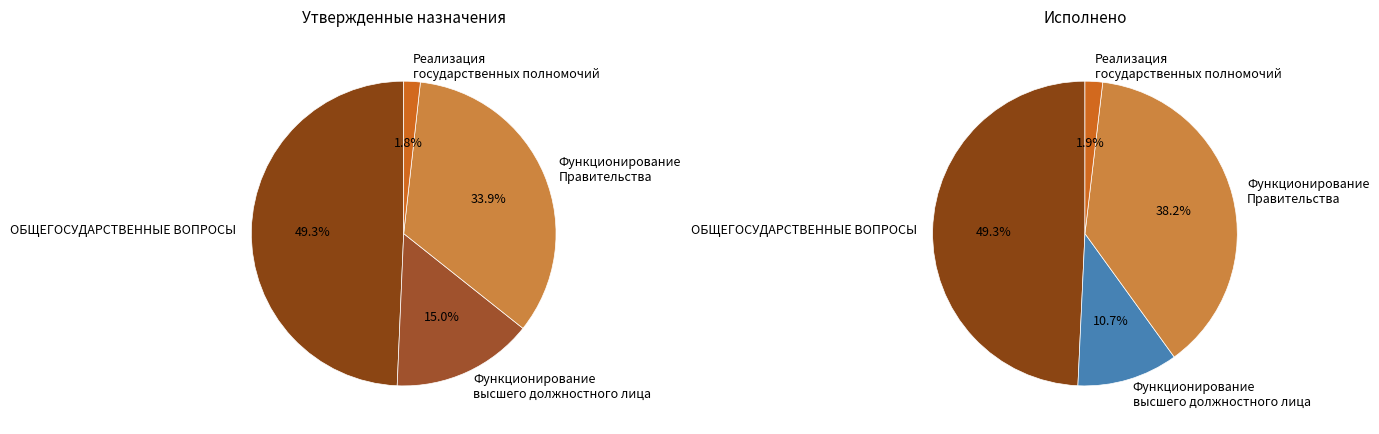

Rank the series by their maximum value, from lowest to highest.

Исполнено, Утвержденные бюджетные назначения